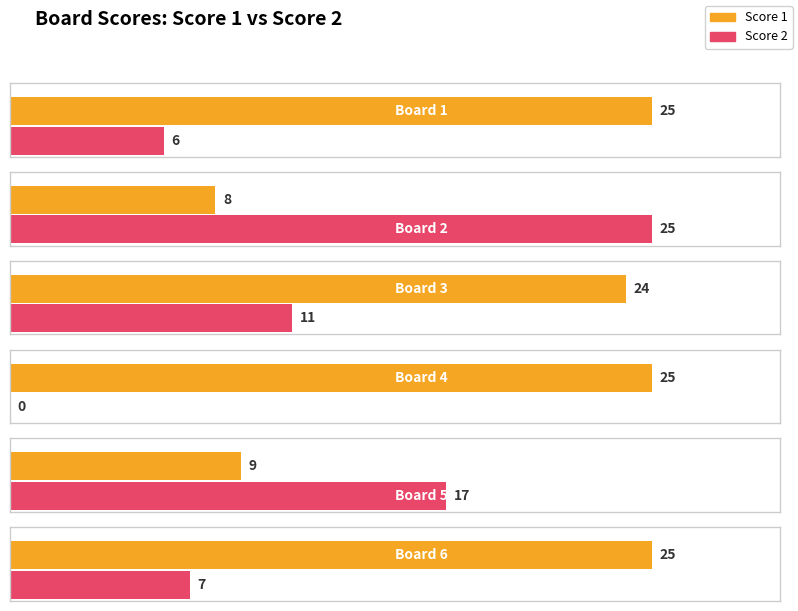

At which category does the chart reach its peak across all series?

Board 1